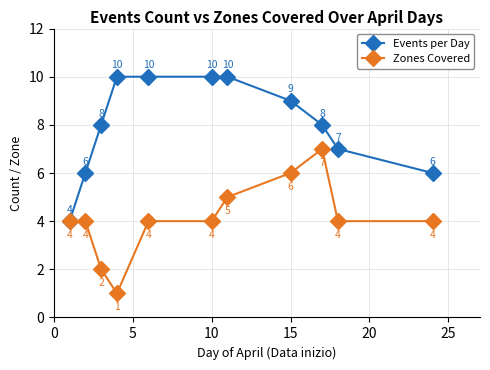

Reading right to left, what are all the values shown in this chart?

Events per Day: 6	7	8	9	10	10	10	10	8	6	4
Zones Covered: 4	4	7	6	5	4	4	1	2	4	4